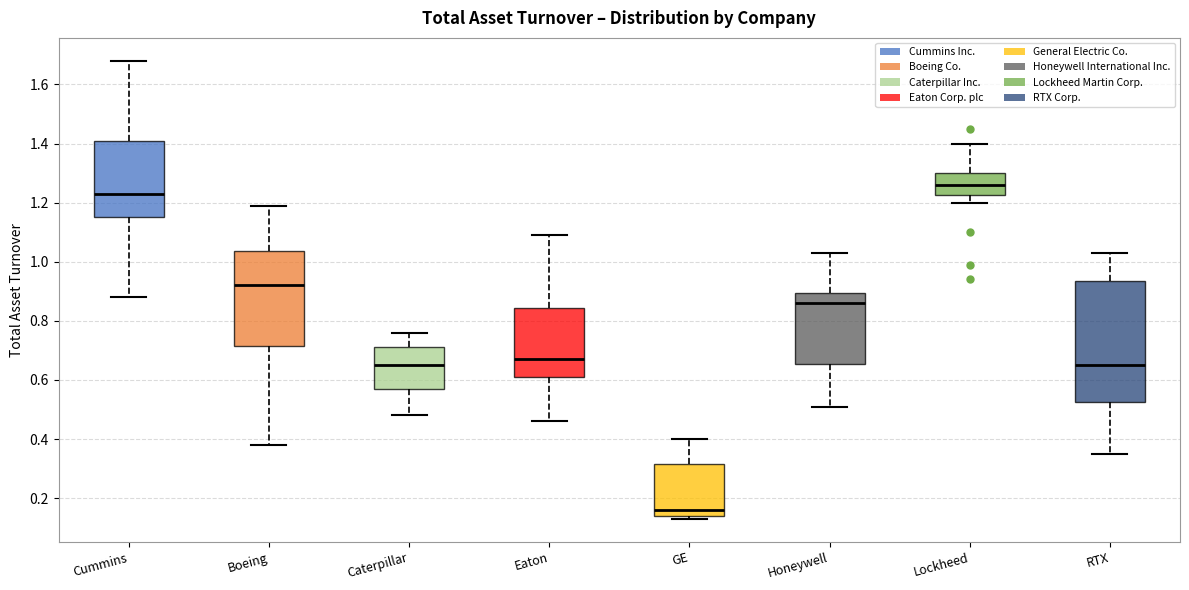

Where does the median line of the box for GE sit on the y-axis? The values are not printed on the chart, so give them approximately, as read against the axis.

0.16